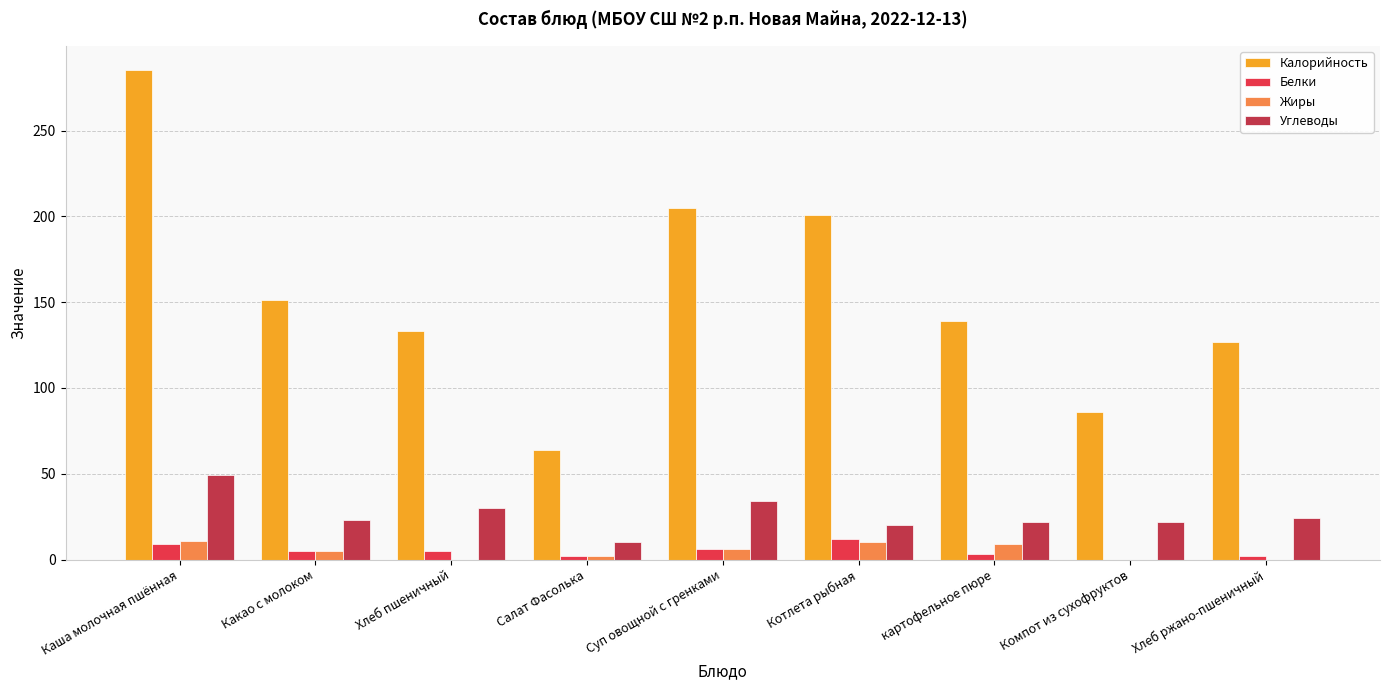

Are the bars grouped side by side (vs. stacked)?

Yes